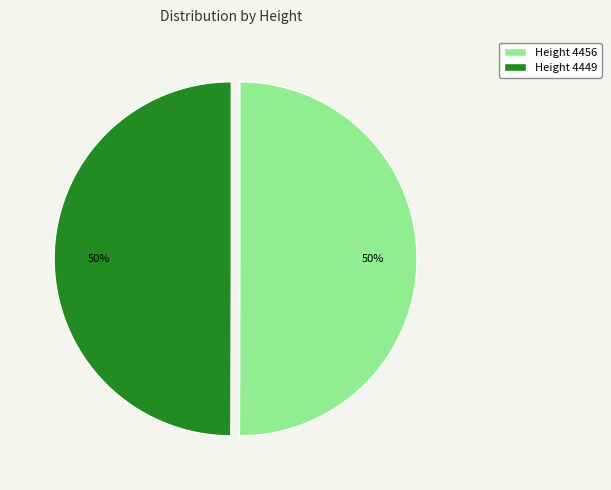

To the nearest percent, what portion does Height 4449 represent?

50%